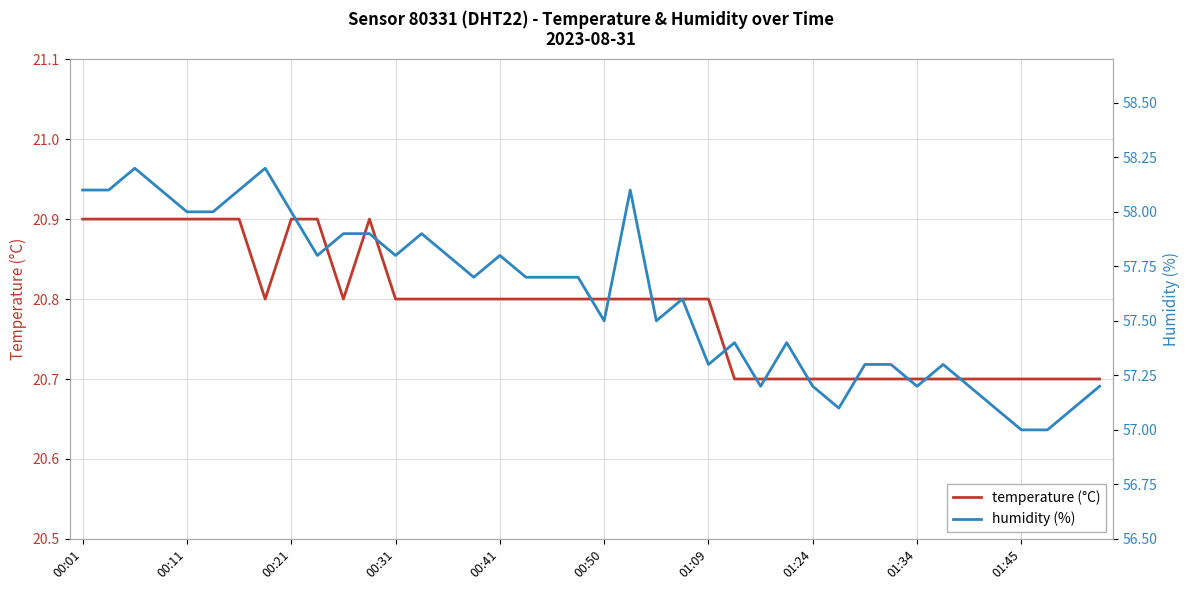

At which category does the chart reach its minimum across all series?

25